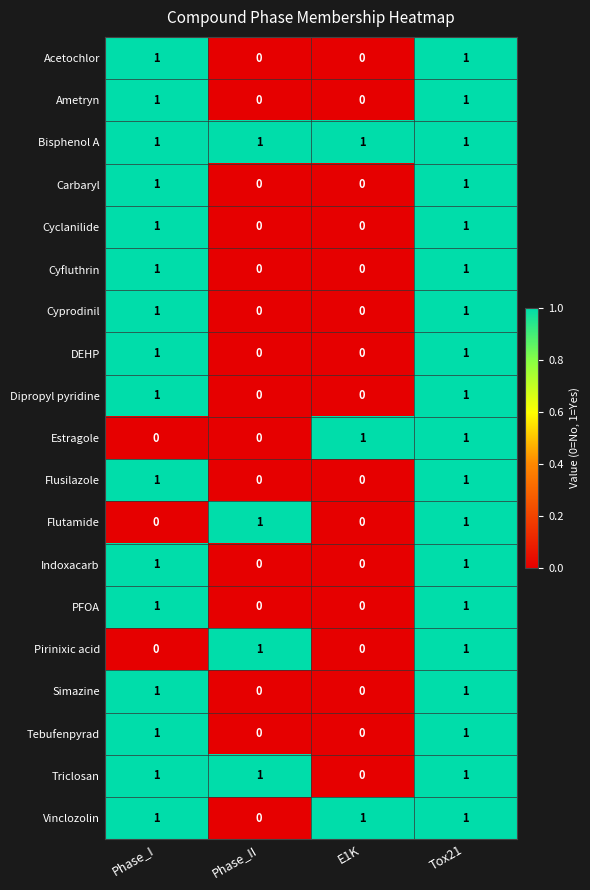

Count the Flusilazole values in the range 0 to 1.

4